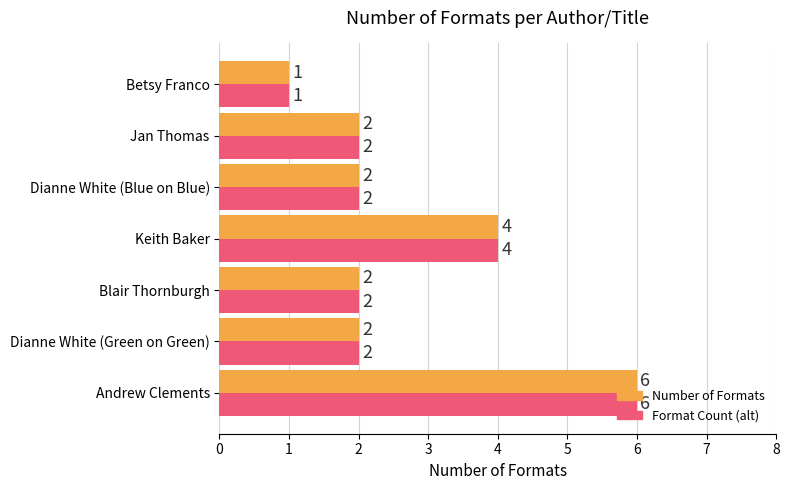

What are all the series names shown in the legend?

Number of Formats, Format Count (alt)